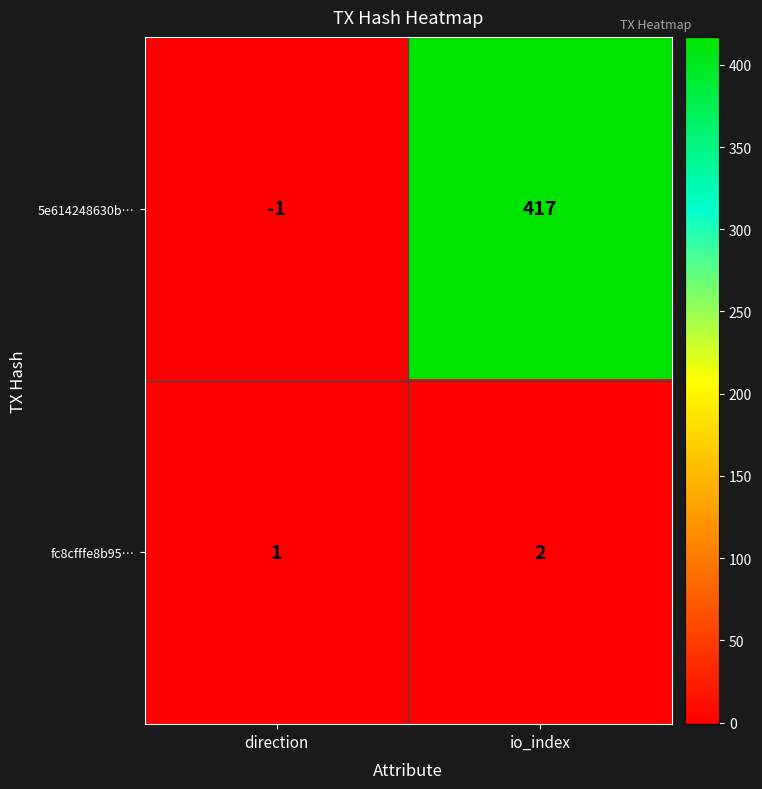

Which category has the lowest value across all series?

direction